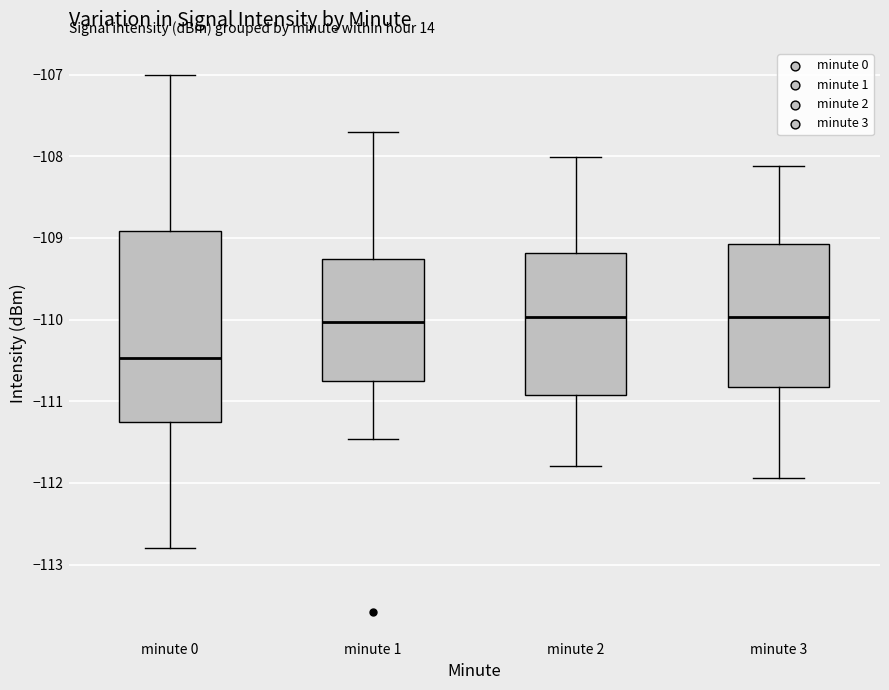

Reading left to right, transcribe this box plot: for each box, give where its median line is, the range the box spans, and where its two whiskers end, as read against the y-axis. The values are not printed on the chart, so give them approximately, as read against the axis.

minute 0: median -110.5, box -111.3 to -108.9, whiskers -112.8 to -107.0
minute 1: median -110.0, box -110.8 to -109.3, whiskers -111.5 to -107.7
minute 2: median -110.0, box -110.9 to -109.2, whiskers -111.8 to -108.0
minute 3: median -110.0, box -110.8 to -109.1, whiskers -111.9 to -108.1